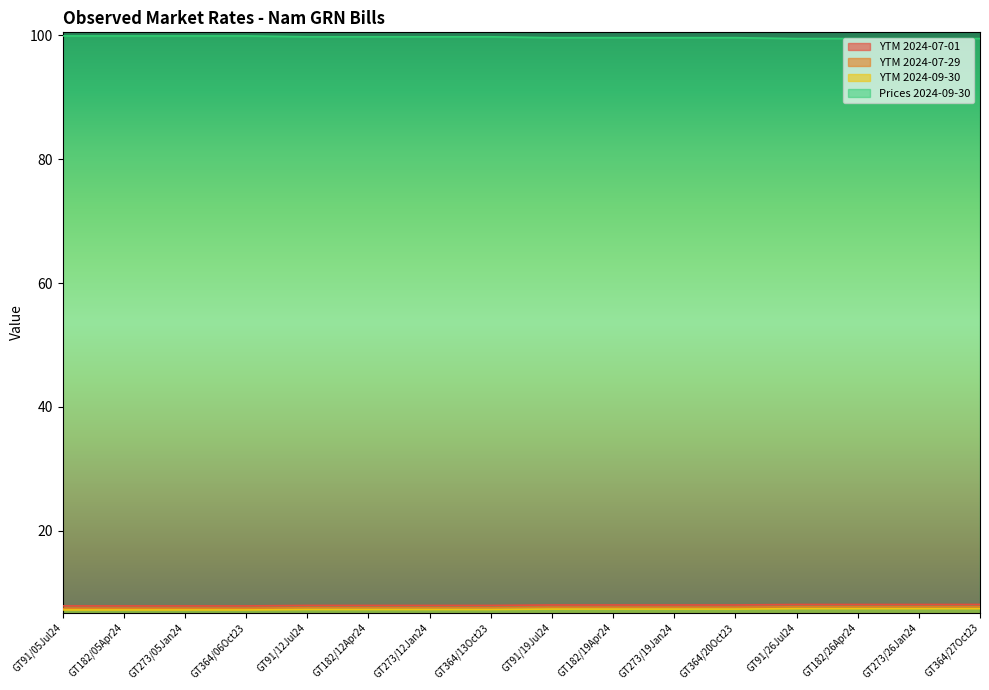

What is the smallest value displayed?

7.2